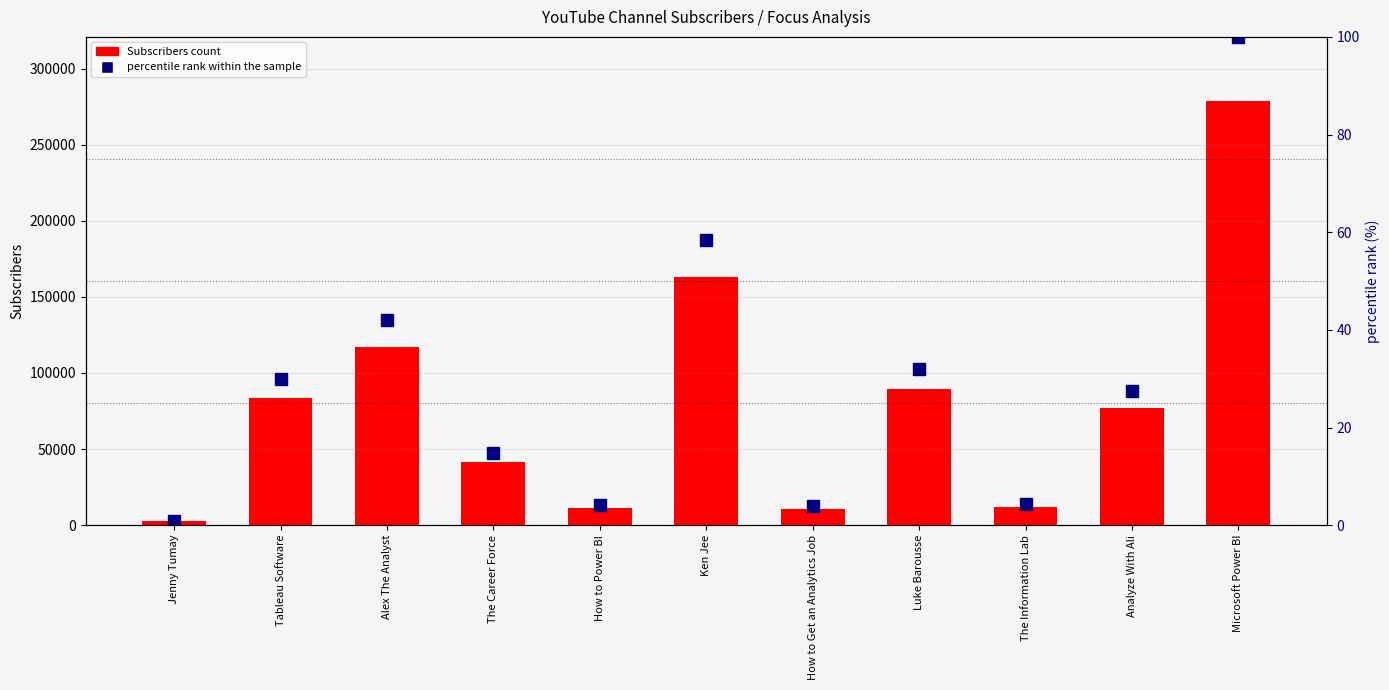

List the labels in order of Subscribers value, largest first.

Microsoft Power BI, Ken Jee, Alex The Analyst, Luke Barousse, Tableau Software, Analyze With Ali, The Career Force, The Information Lab, How to Power BI, How to Get an Analytics Job, Jenny Tumay